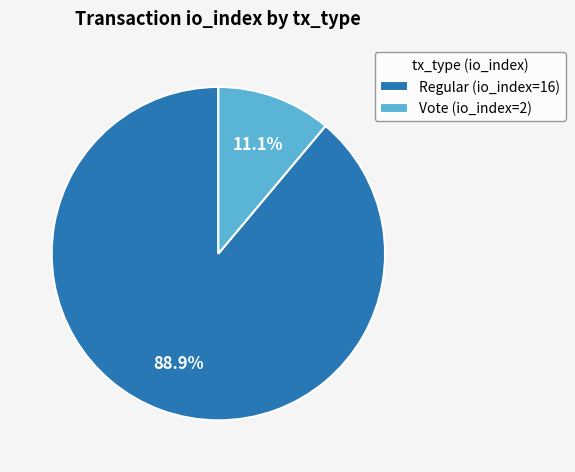

Combined, do Vote (io_index=2) and Regular (io_index=16) account for over 50%?

Yes